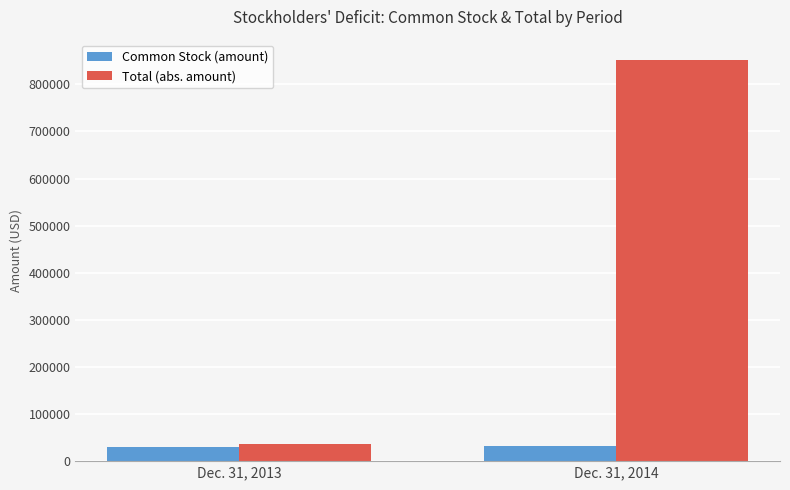

What is the difference between the Common Stock (amount) values at Dec. 31, 2014 and Dec. 31, 2013?

3100